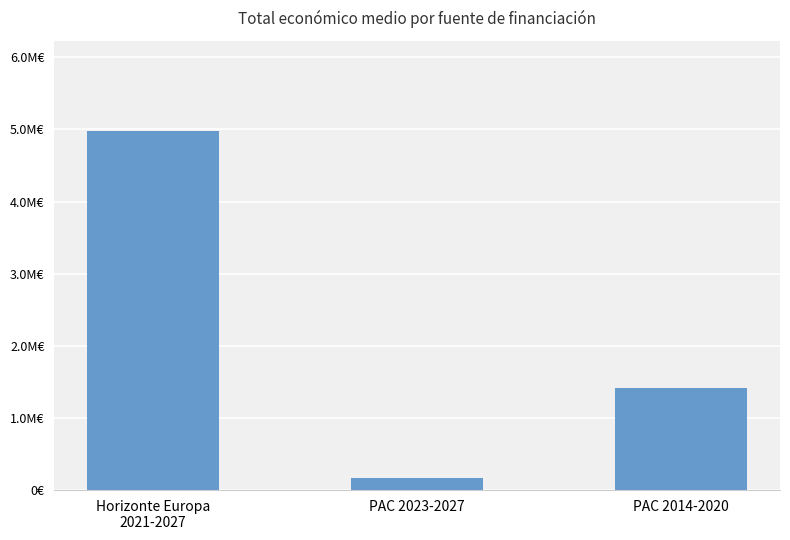

What is the difference between the second highest and minimum values?

1249855.5